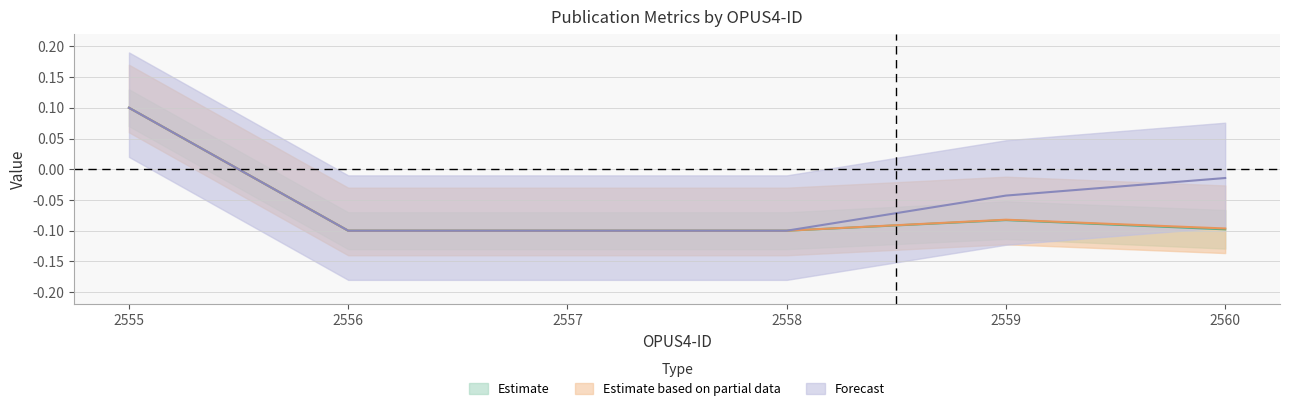

What is the smallest value displayed?

-0.1